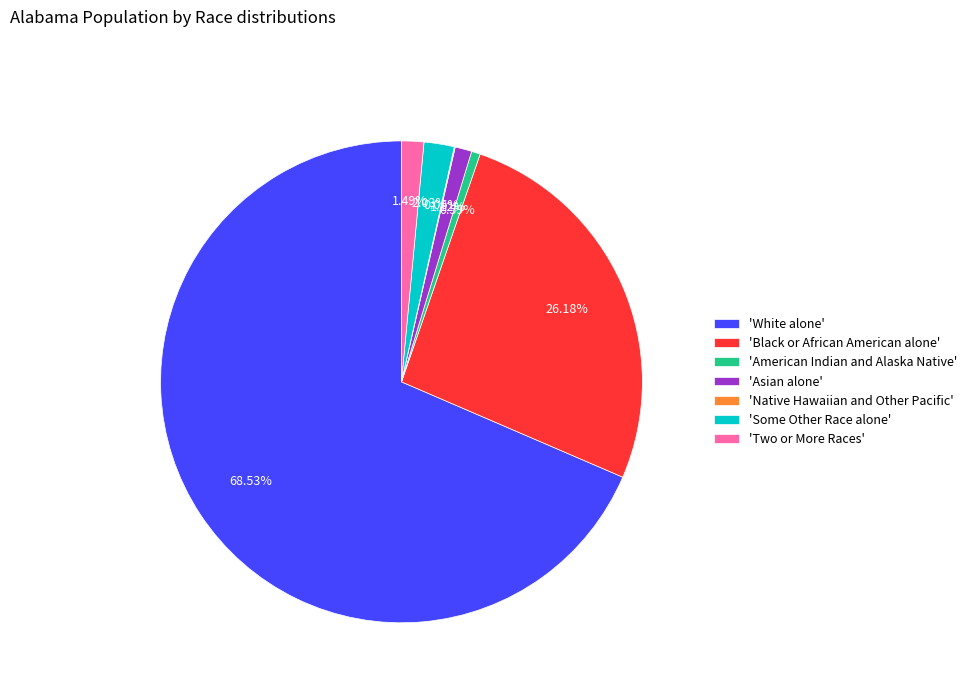

Combined, do 'American Indian and Alaska Native' and 'Two or More Races' account for over 50%?

No